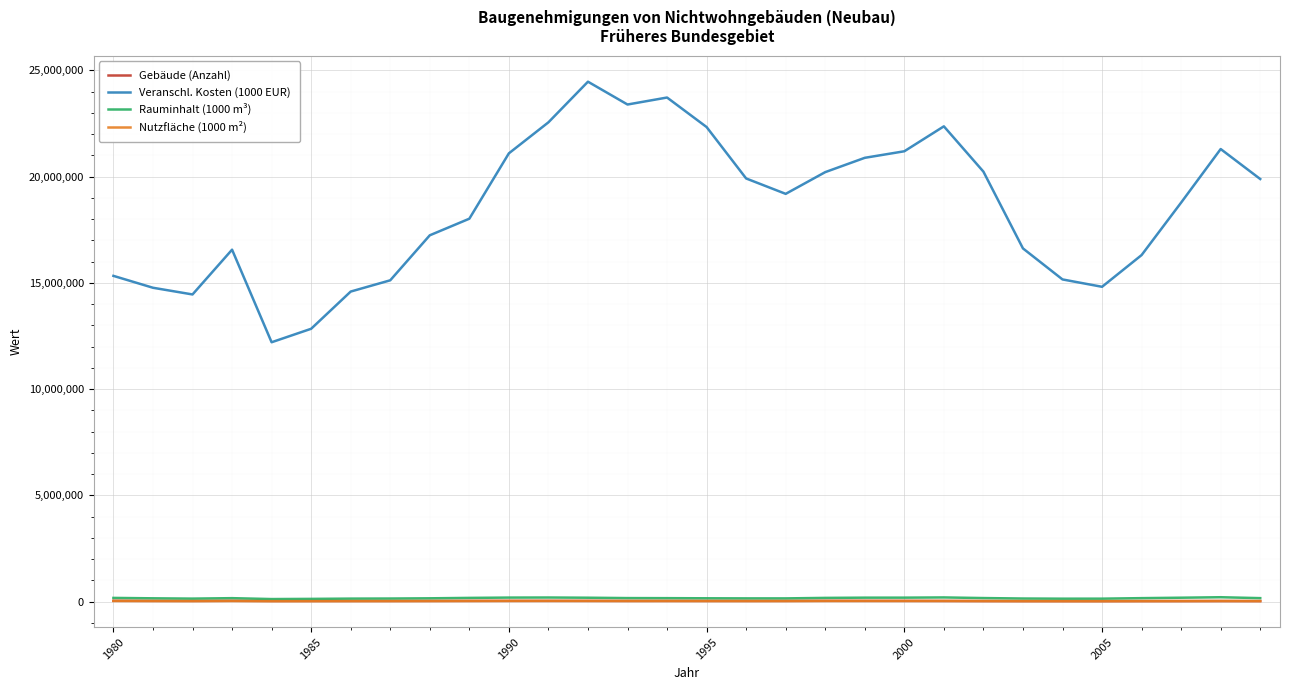

Which series has the widest spread of values?

Veranschl. Kosten (1000 EUR)